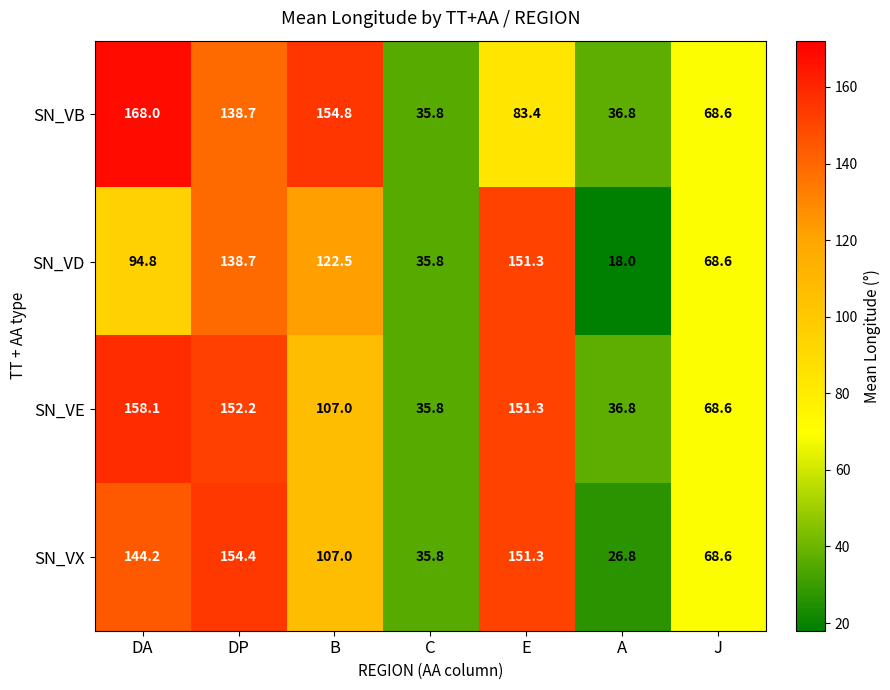

Count the number of data series in this chart.

4